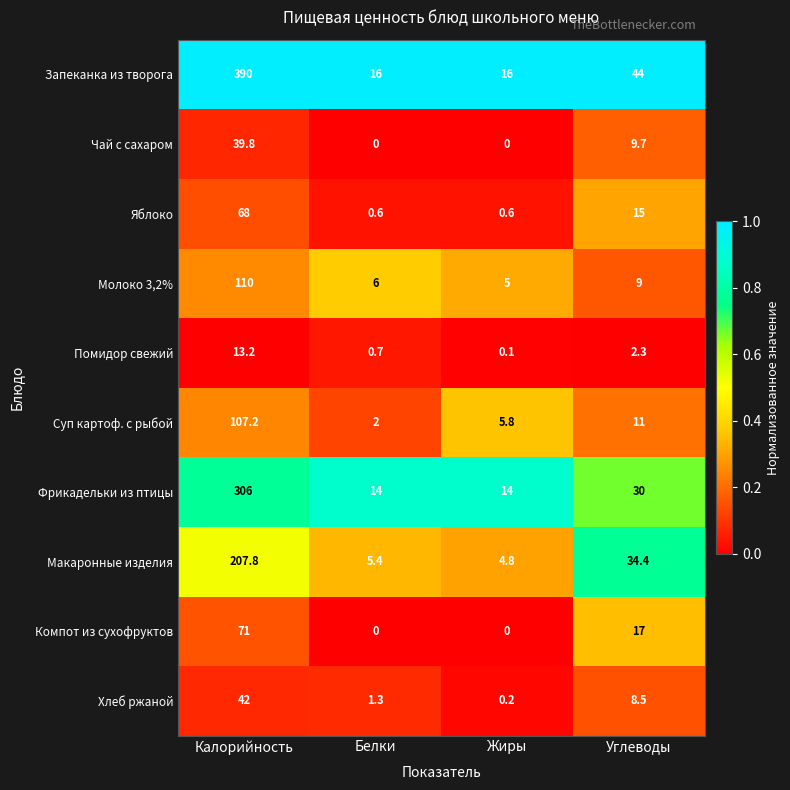

At which label is Запеканка из творога closest to 203?

Углеводы